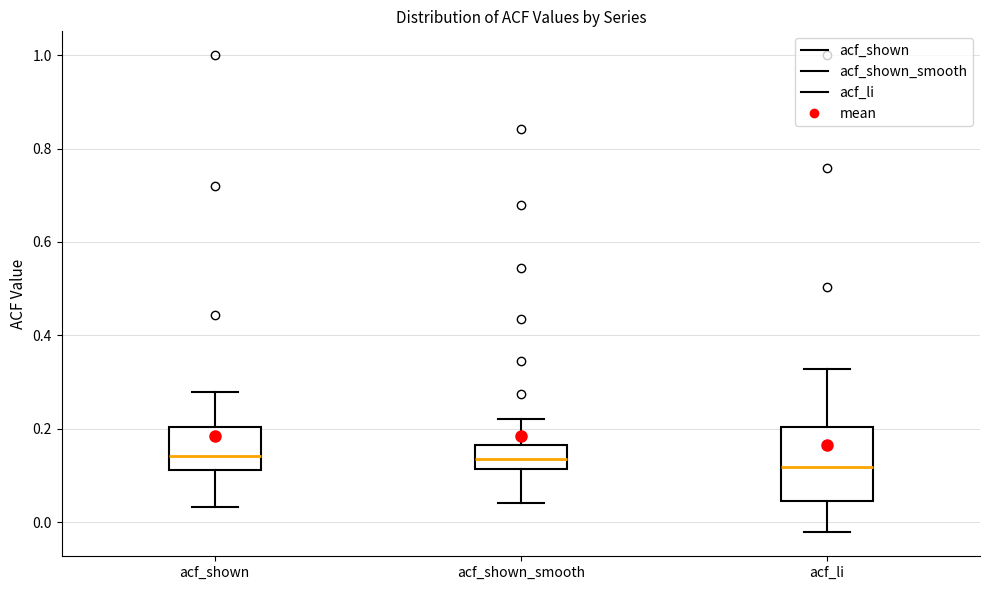

Where does the upper whisker of the box for acf_li end on the y-axis? The values are not printed on the chart, so give them approximately, as read against the axis.

0.32